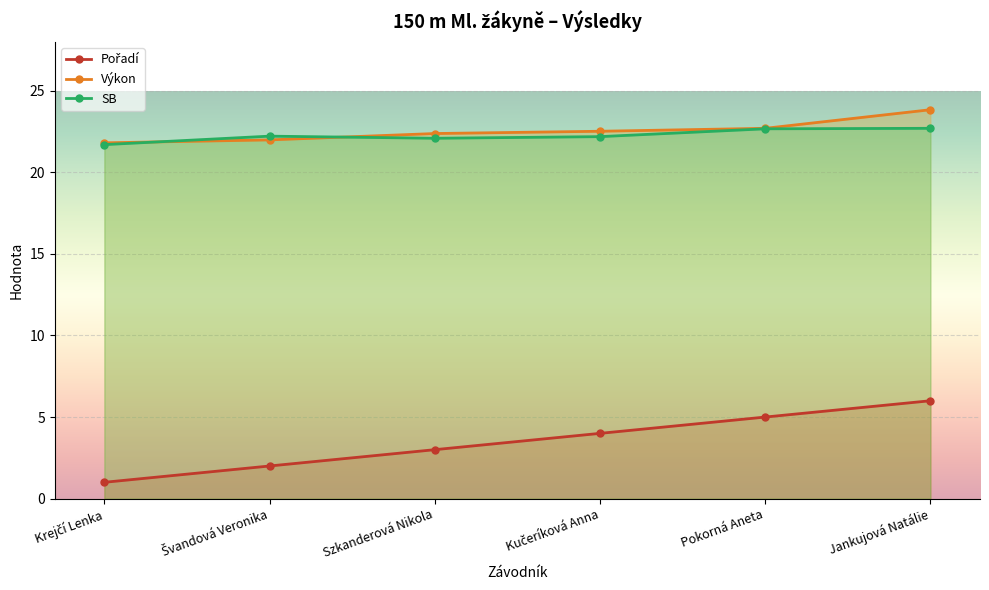

What is the spread (max minus min) of values at Pokorná Aneta?

17.7